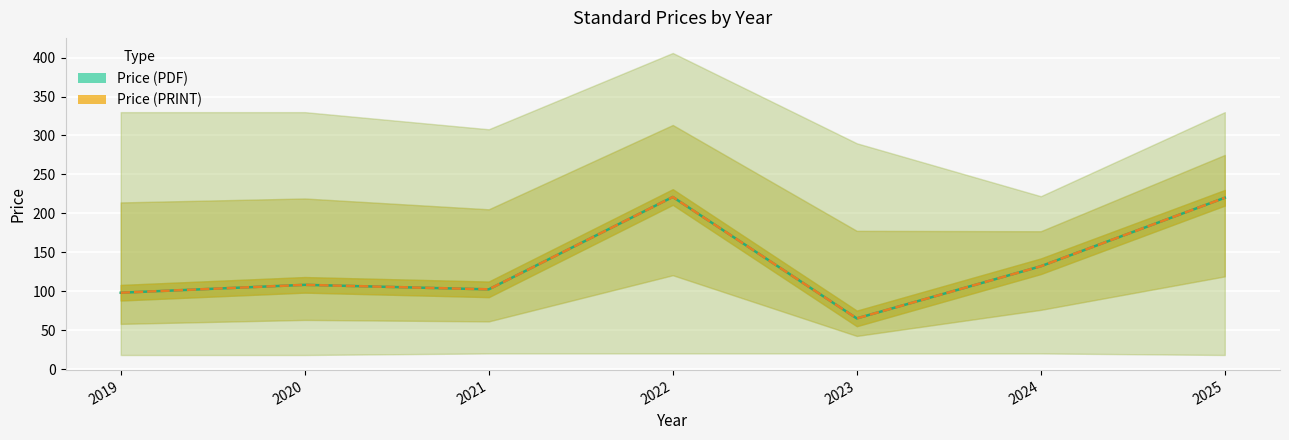

At which category does Price (PRINT) reach its first local valley?

2021